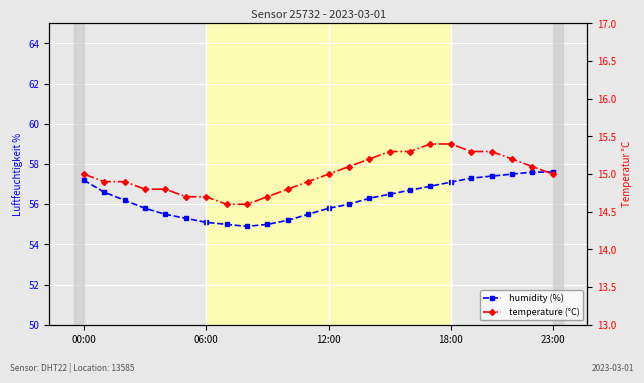

Does the chart display data point markers on the line(s)?

Yes